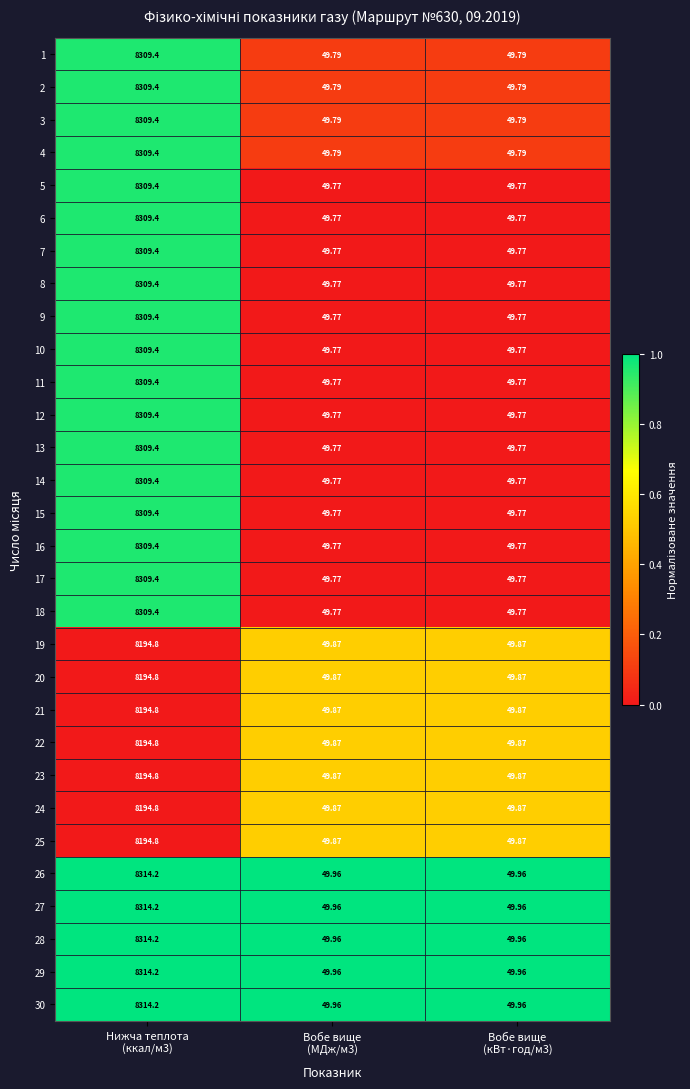

Count the number of data series in this chart.

30